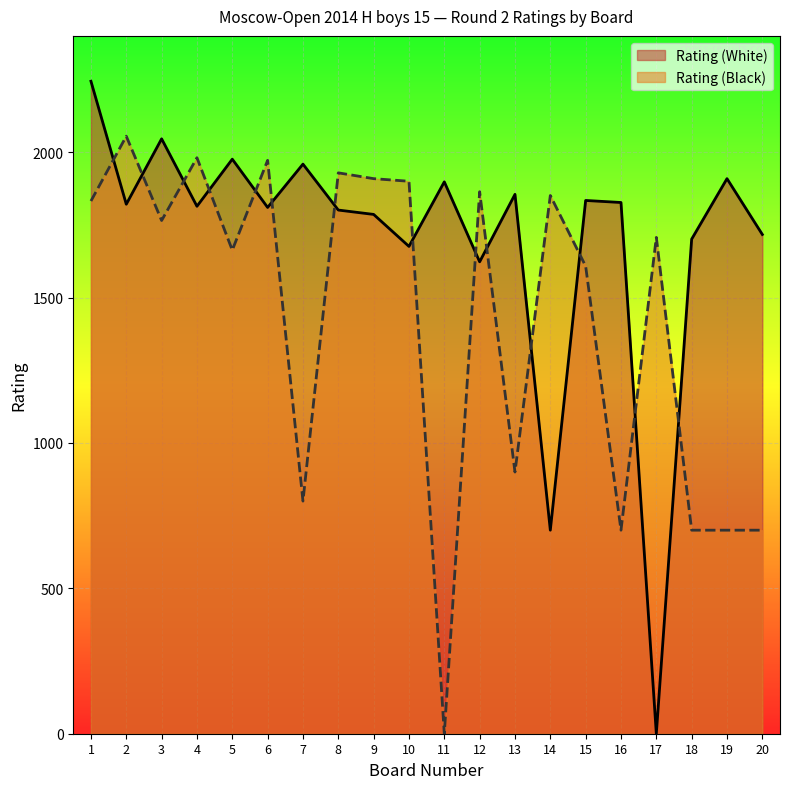

Is it true that Rating (White) equals 3198 at 9?

False